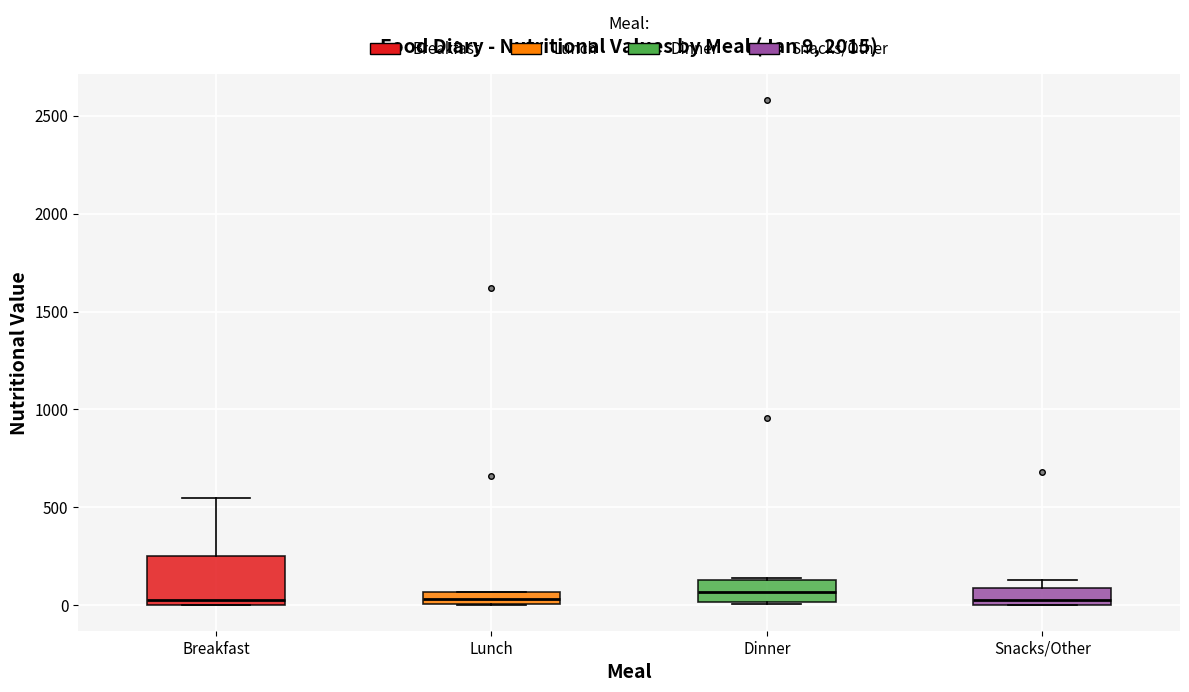

Comparing the boxes themselves (not the whiskers), which one is the tallest?

Breakfast